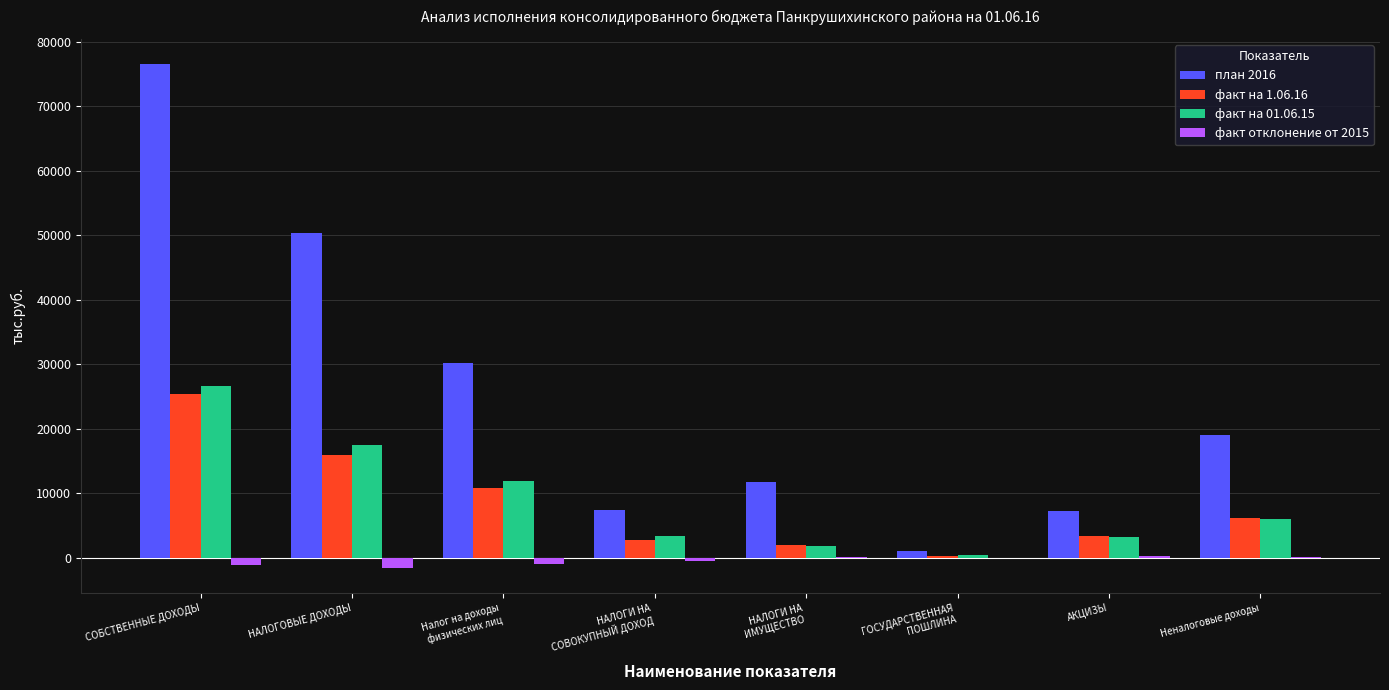

The план 2016 series shows 46200.3 at Налог на доходы
физических лиц. True or false?

False